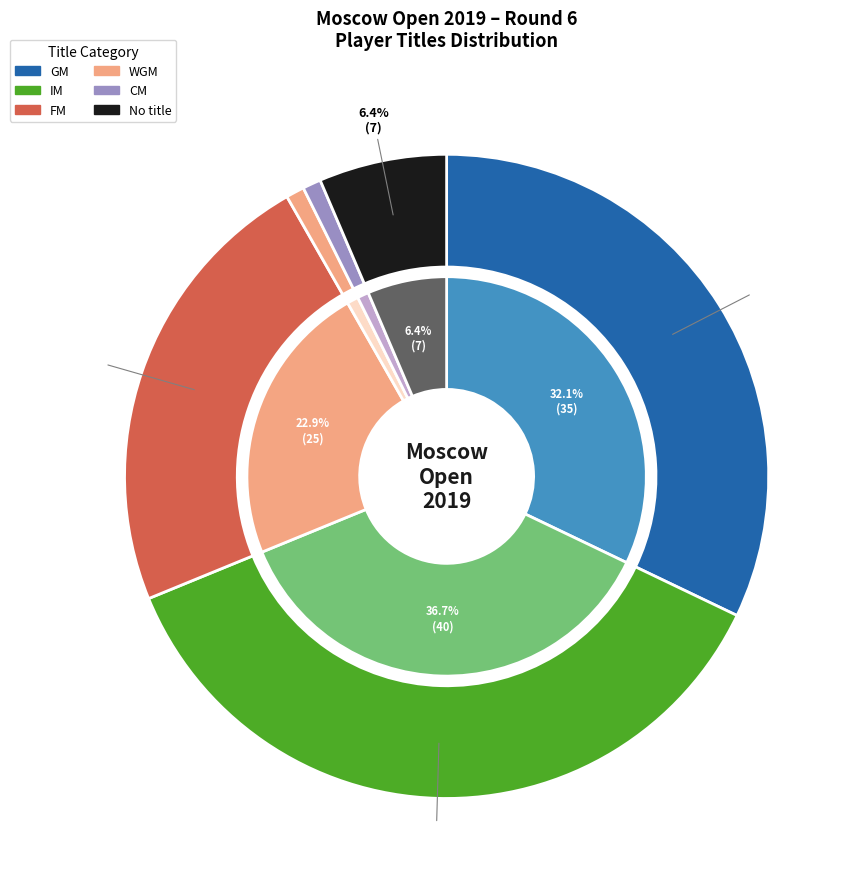

What percentage is the FM slice, to the nearest percent?

23%